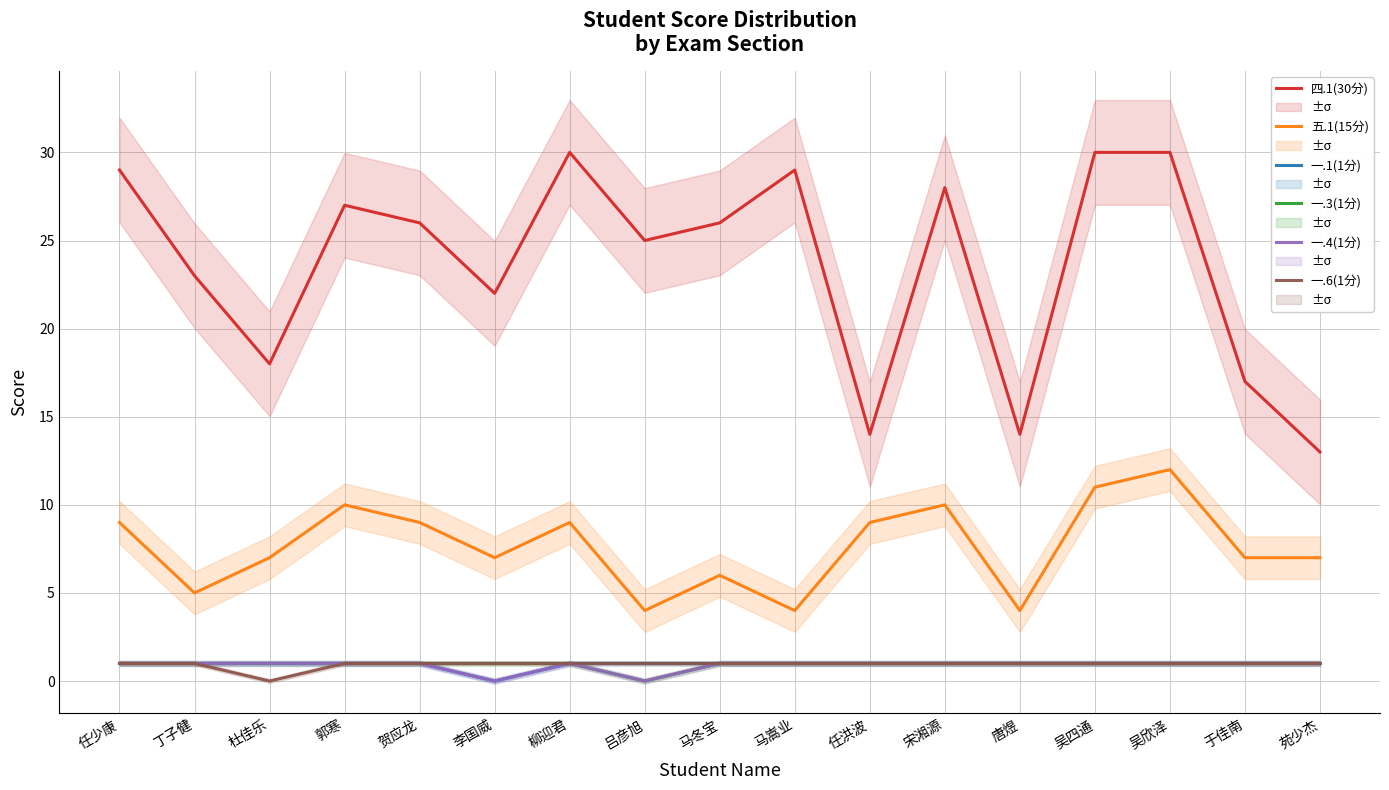

How many interior local peaks does the 一.4(1分) series have?

1